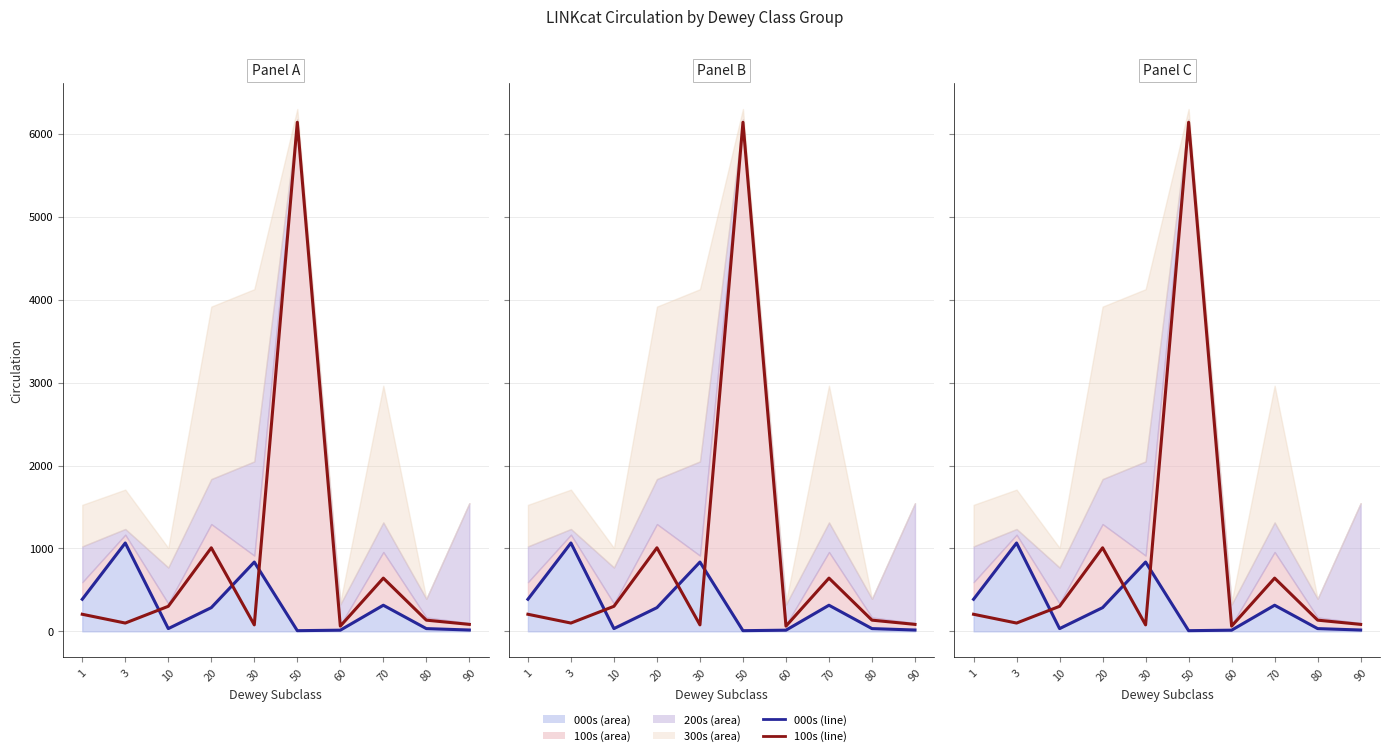

At which label does 100s first exceed 206?

10